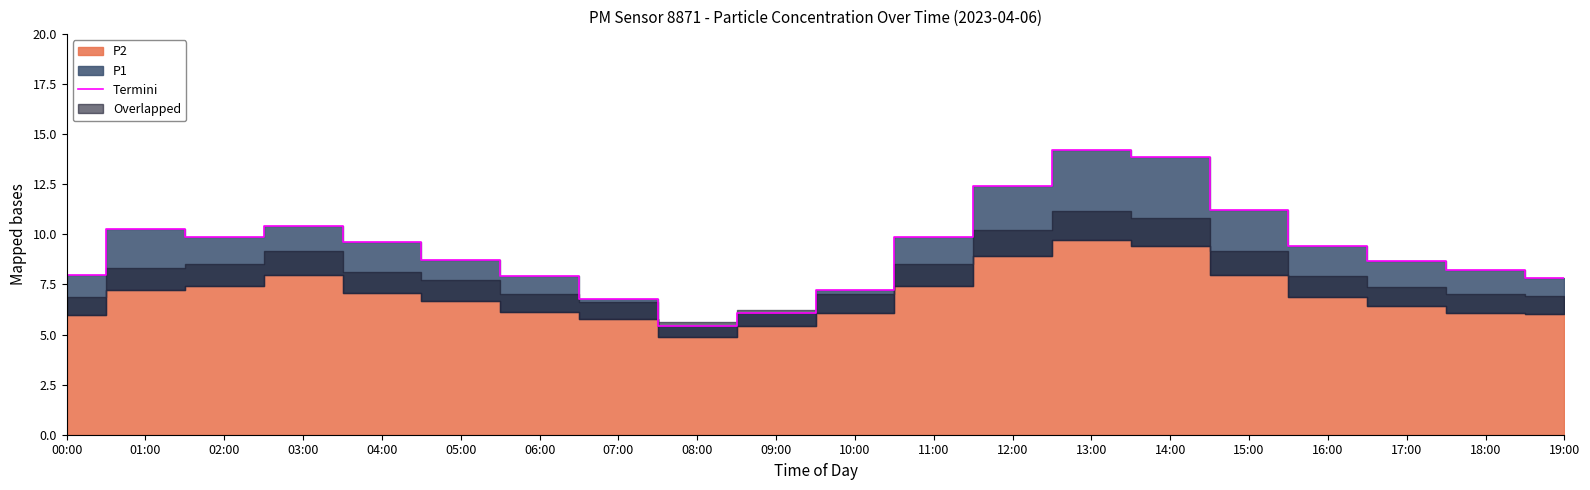

Reading left to right, transcribe all the data shown in this chart.

00:00=8.0	01:00=10.3	02:00=9.9	03:00=10.4	04:00=9.6	05:00=8.7	06:00=7.9	07:00=6.8	08:00=5.4	09:00=6.1	10:00=7.2	11:00=9.9	12:00=12.4	13:00=14.2	14:00=13.9	15:00=11.2	16:00=9.4	17:00=8.7	18:00=8.2	19:00=7.8